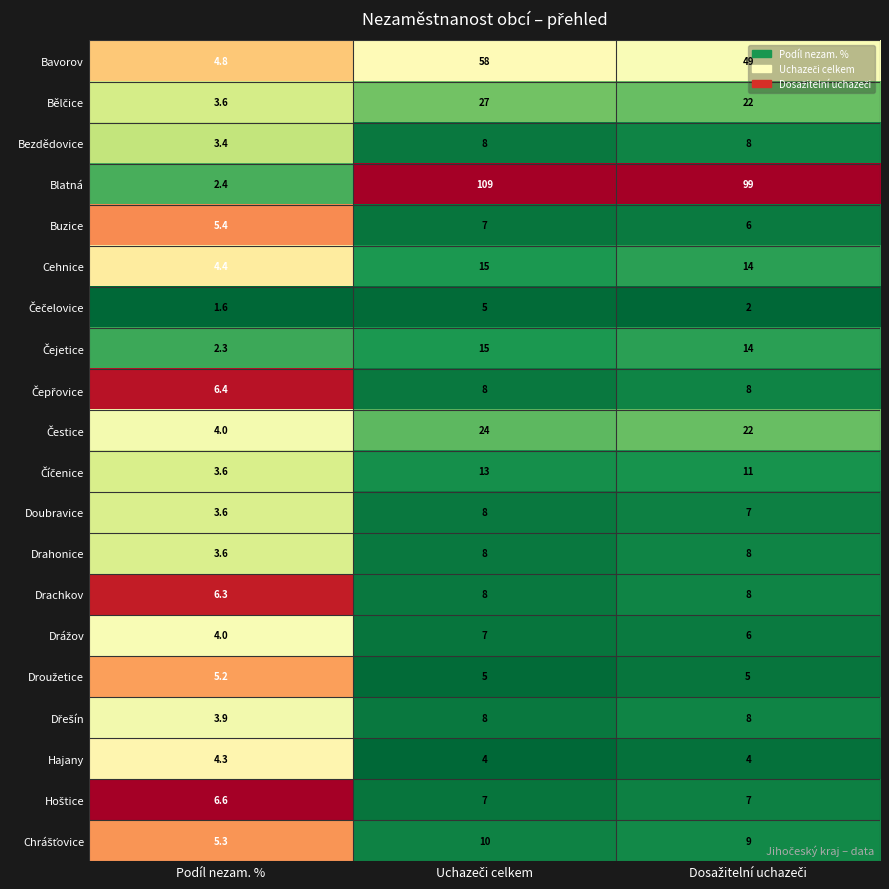

Which series has the largest total across all categories?

Blatná